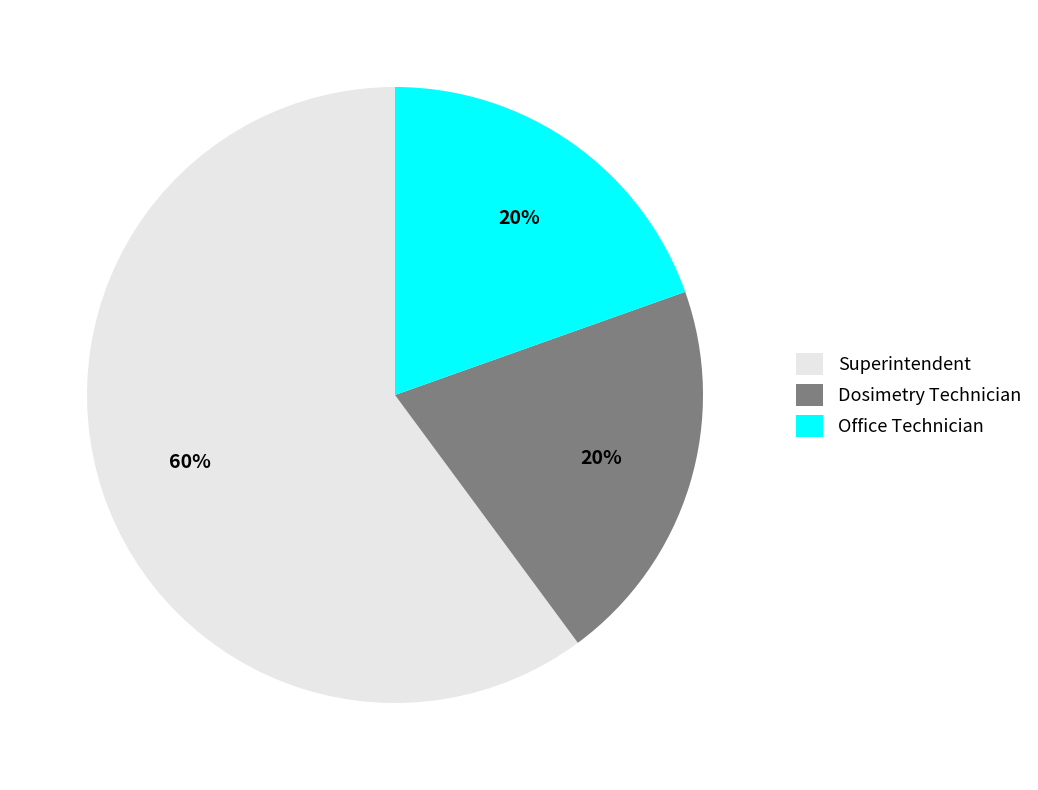

What is the ratio of the value at Dosimetry Technician to the value at Superintendent?

0.3